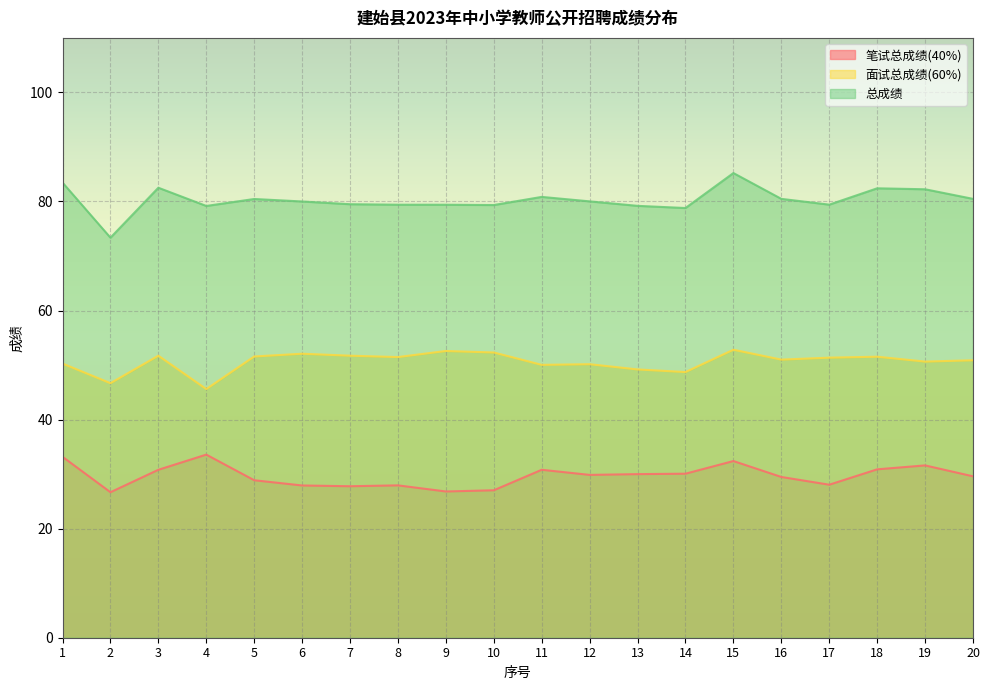

What is the difference between the highest and lowest values at 12?

50.2